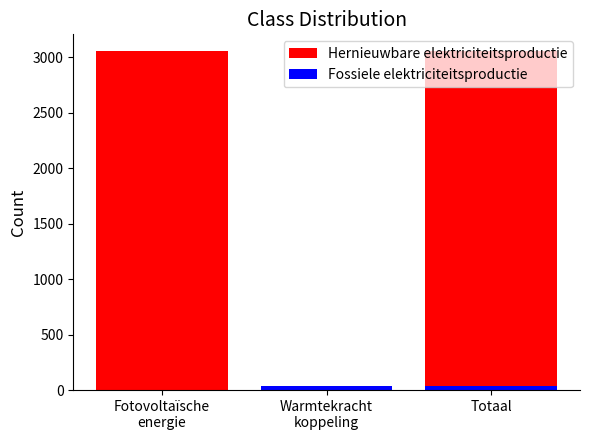

Reading right to left, list all the values displayed in this chart.

Hernieuwbare elektriciteitsproductie: Totaal=3055.3	Warmtekracht
koppeling=0.0	Fotovoltaïsche
energie=3055.3
Fossiele elektriciteitsproductie: Totaal=40.5	Warmtekracht
koppeling=40.5	Fotovoltaïsche
energie=0.0